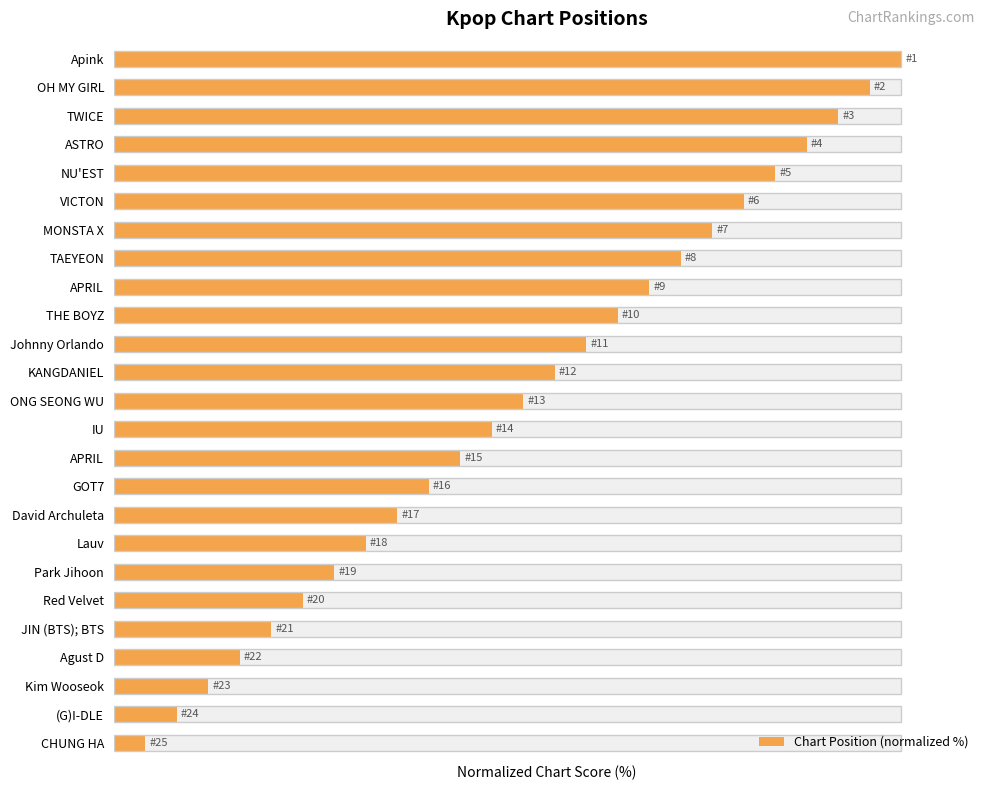

What is the greatest value displayed?

100.0